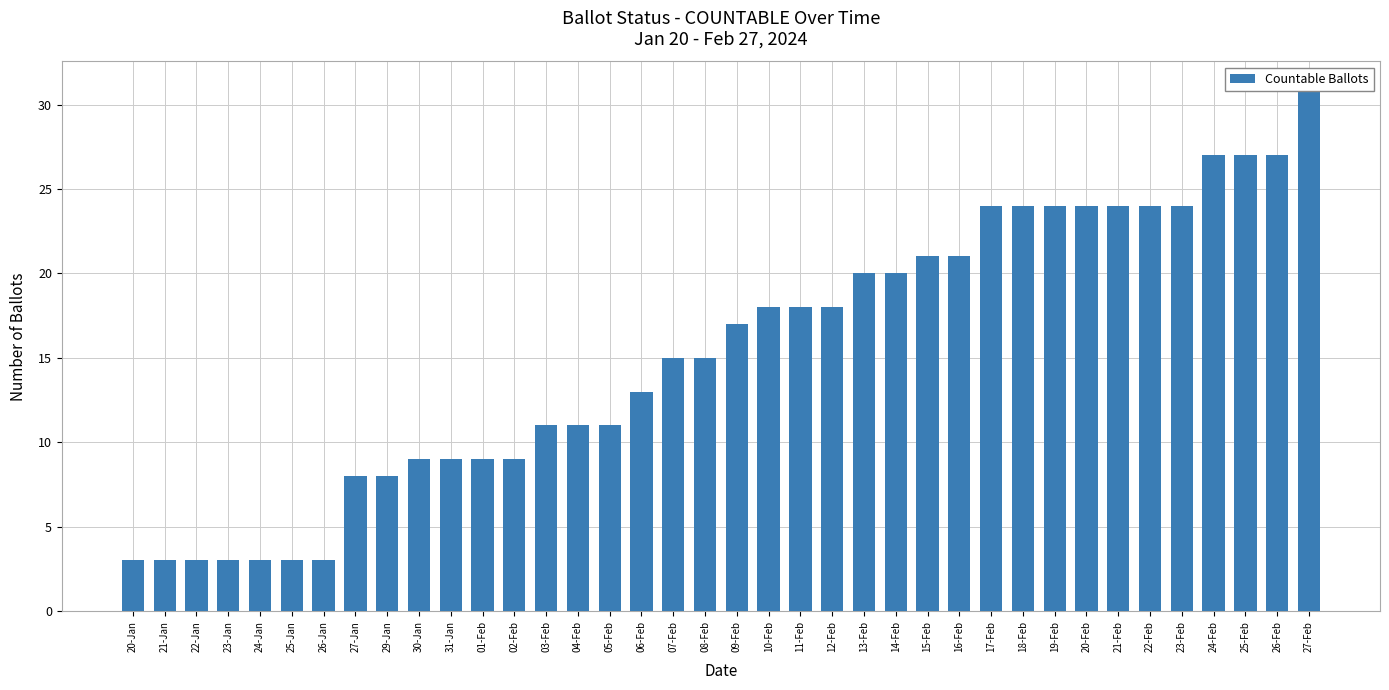

Reading left to right, what are all the values shown in this chart?

3	3	3	3	3	3	3	8	8	9	9	9	9	11	11	11	13	15	15	17	18	18	18	20	20	21	21	24	24	24	24	24	24	24	27	27	27	31